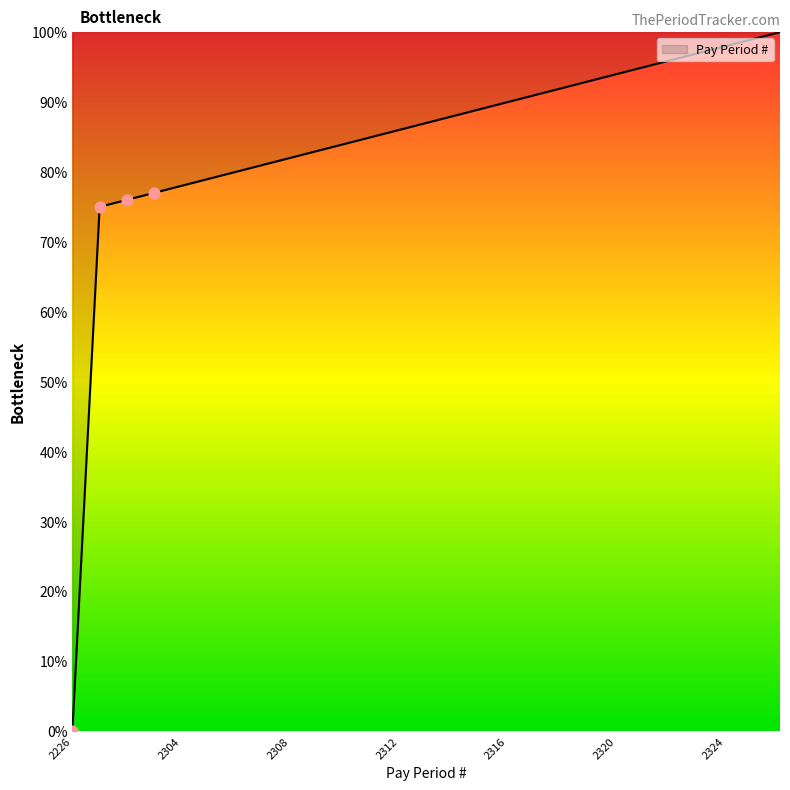

What is the difference between the maximum and minimum values?

100